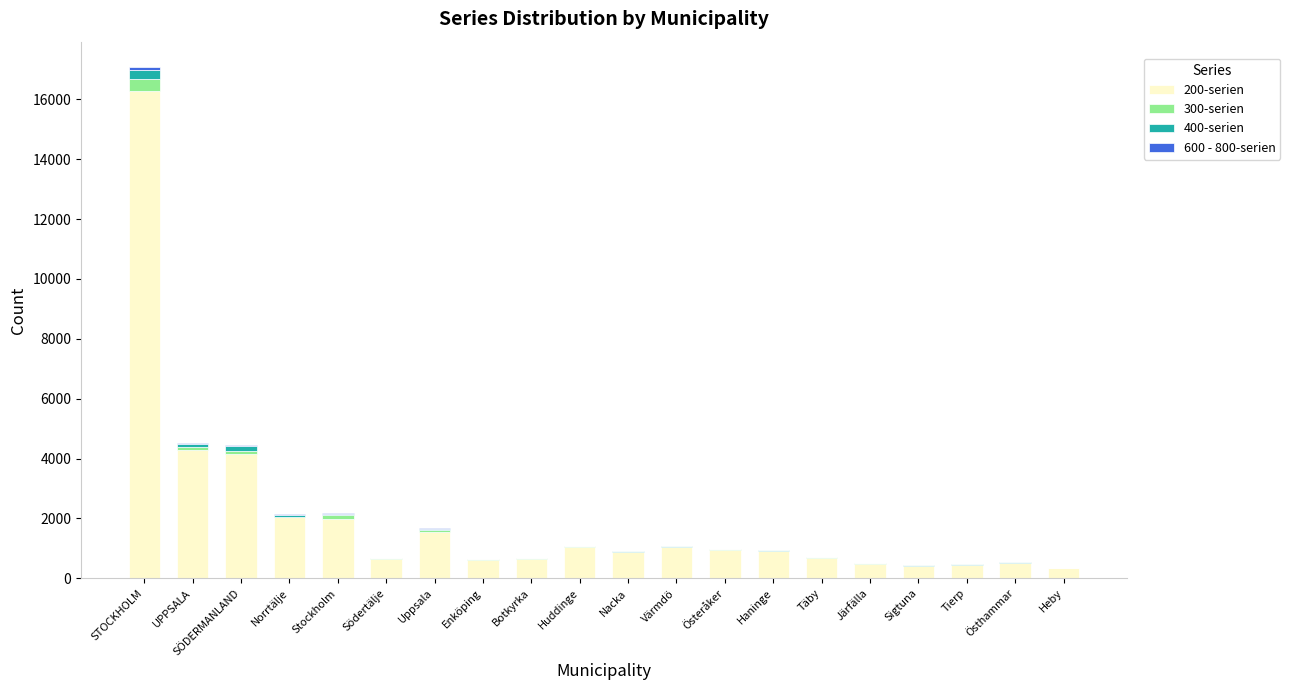

At which label does 200-serien reach its peak?

STOCKHOLM